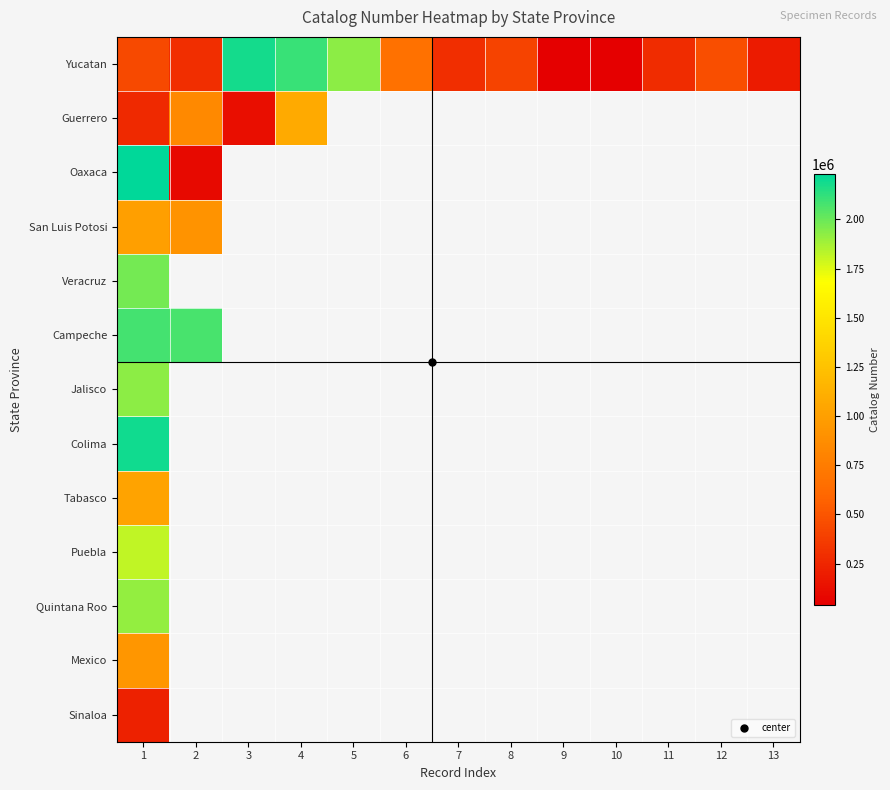

How many distinct data groups are displayed?

13